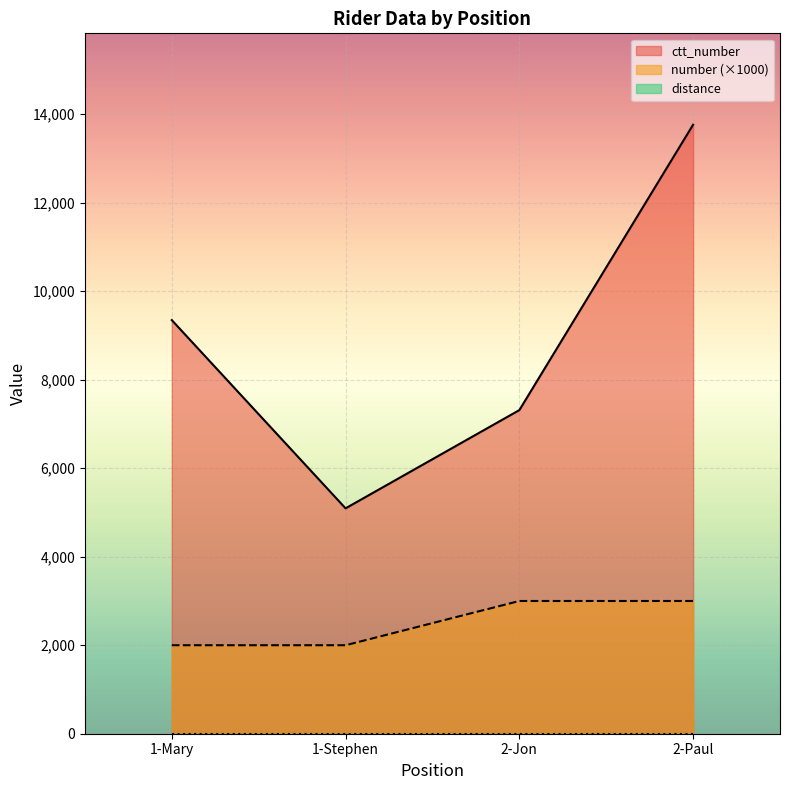

What is the sum of the ctt_number values at 2-Paul and 2-Jon?

21079